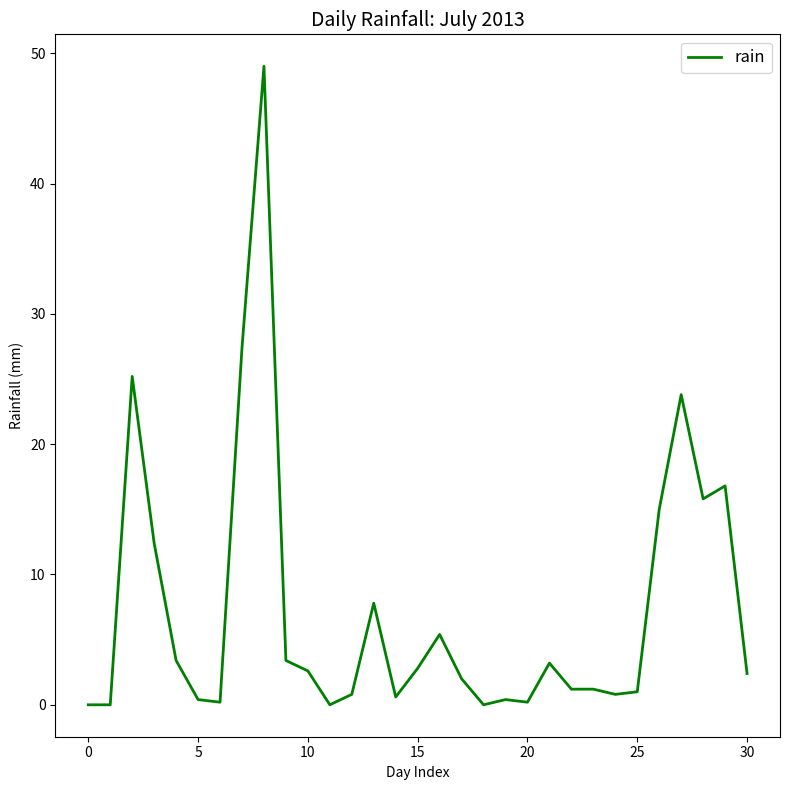

What is the maximum value shown in the chart?

49.0